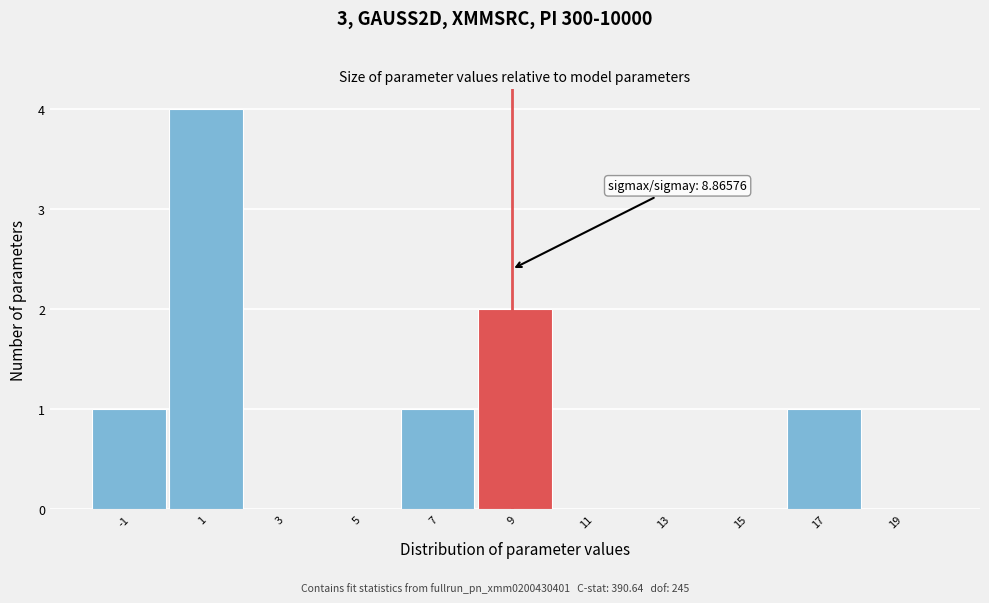

Which range on the x-axis has the tallest bar?

0 to 2